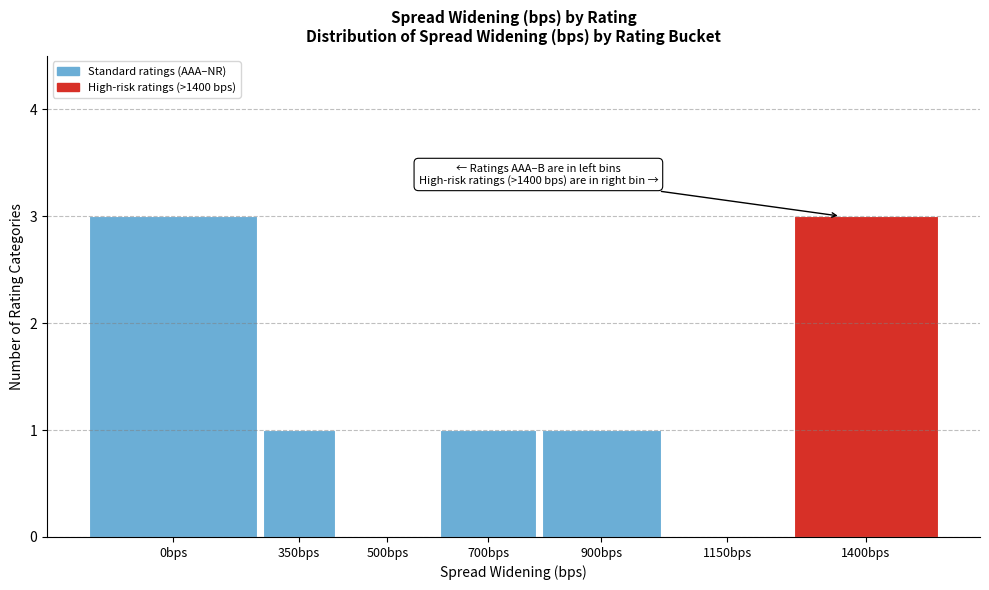

Reading right to left, list all the values displayed in this chart.

1400bps=3	1150bps=0	900bps=1	700bps=1	500bps=0	350bps=1	0bps=3